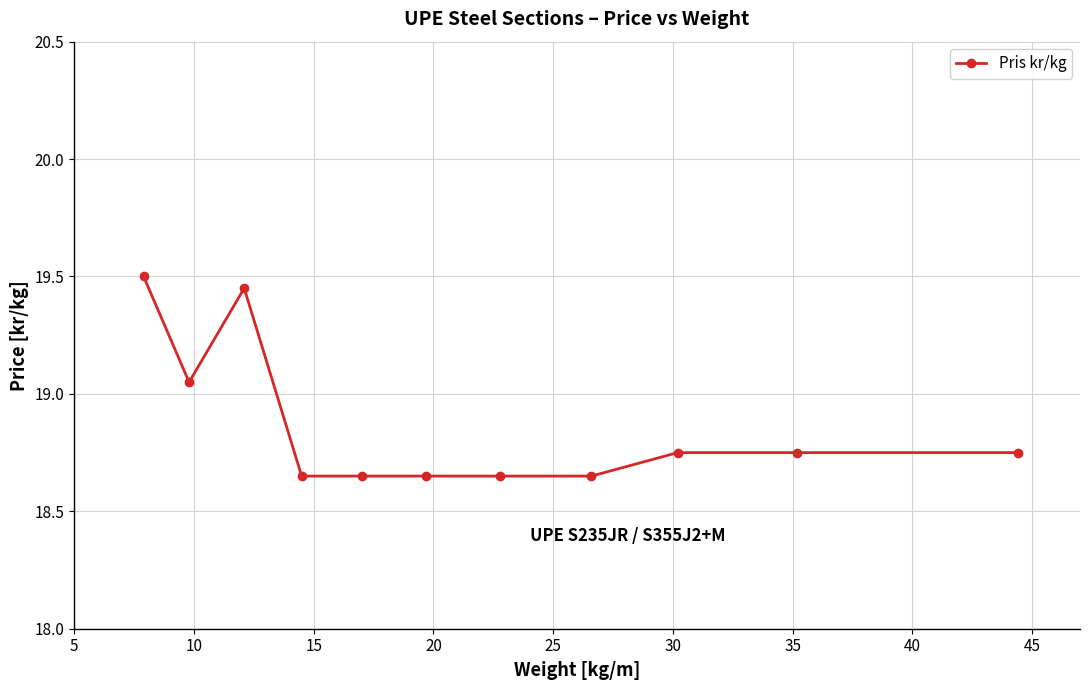

What is the maximum value shown in the chart?

19.5